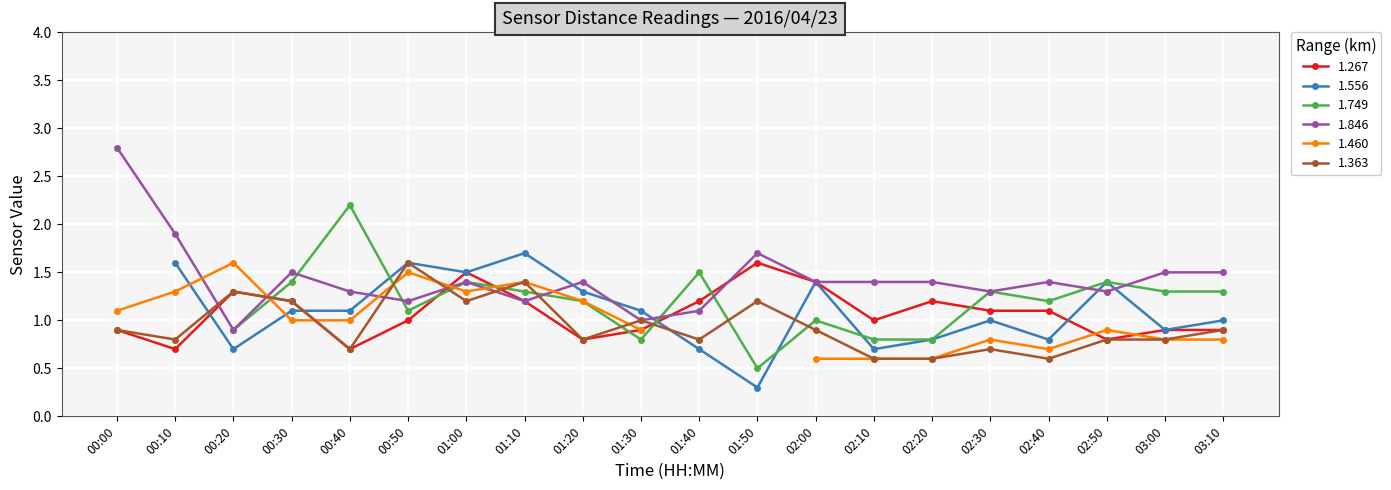

What is the value of the 1.846 point at the 14th from the left?

1.4